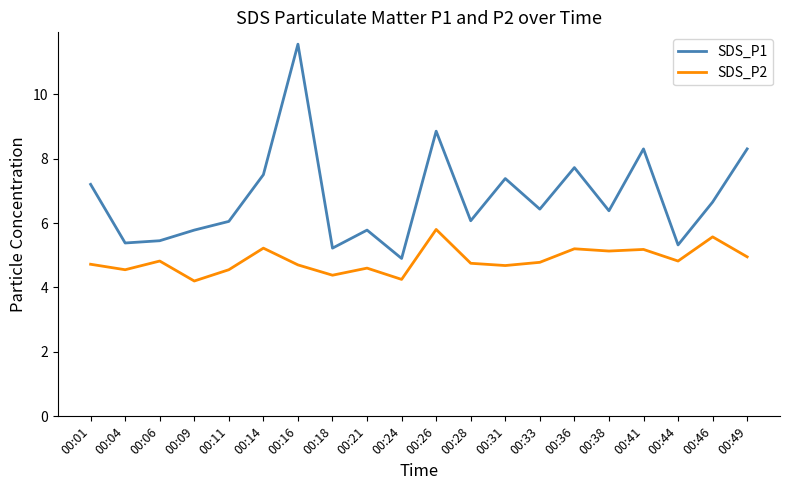

Rank the series by their average value, from lowest to highest.

SDS_P2, SDS_P1